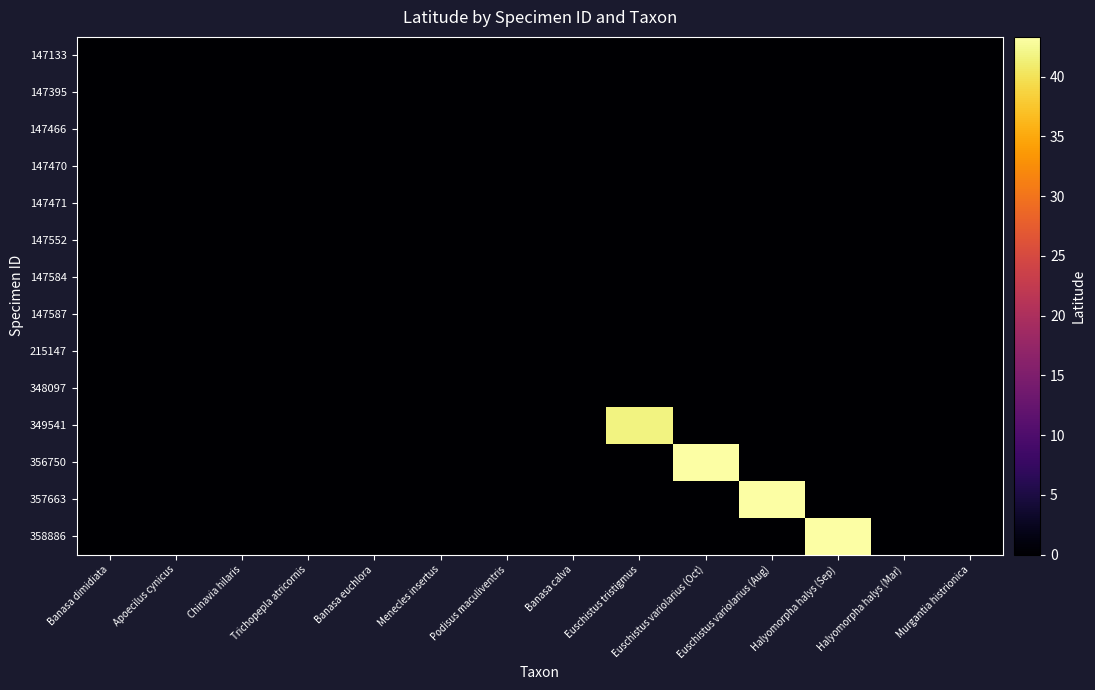

Reading right to left, extract all data points from this chart.

147133: Murgantia histrionica=0.0	Halyomorpha halys (Mar)=0.0	Halyomorpha halys (Sep)=0.0	Euschistus variolarius (Aug)=0.0	Euschistus variolarius (Oct)=0.0	Euschistus tristigmus=0.0	Banasa calva=0.0	Podisus maculiventris=0.0	Menecles insertus=0.0	Banasa euchlora=0.0	Trichopepla atricornis=0.0	Chinavia hilaris=0.0	Apoecilus cynicus=0.0	Banasa dimidiata=0.0
147395: Murgantia histrionica=0.0	Halyomorpha halys (Mar)=0.0	Halyomorpha halys (Sep)=0.0	Euschistus variolarius (Aug)=0.0	Euschistus variolarius (Oct)=0.0	Euschistus tristigmus=0.0	Banasa calva=0.0	Podisus maculiventris=0.0	Menecles insertus=0.0	Banasa euchlora=0.0	Trichopepla atricornis=0.0	Chinavia hilaris=0.0	Apoecilus cynicus=0.0	Banasa dimidiata=0.0
147466: Murgantia histrionica=0.0	Halyomorpha halys (Mar)=0.0	Halyomorpha halys (Sep)=0.0	Euschistus variolarius (Aug)=0.0	Euschistus variolarius (Oct)=0.0	Euschistus tristigmus=0.0	Banasa calva=0.0	Podisus maculiventris=0.0	Menecles insertus=0.0	Banasa euchlora=0.0	Trichopepla atricornis=0.0	Chinavia hilaris=0.0	Apoecilus cynicus=0.0	Banasa dimidiata=0.0
147470: Murgantia histrionica=0.0	Halyomorpha halys (Mar)=0.0	Halyomorpha halys (Sep)=0.0	Euschistus variolarius (Aug)=0.0	Euschistus variolarius (Oct)=0.0	Euschistus tristigmus=0.0	Banasa calva=0.0	Podisus maculiventris=0.0	Menecles insertus=0.0	Banasa euchlora=0.0	Trichopepla atricornis=0.0	Chinavia hilaris=0.0	Apoecilus cynicus=0.0	Banasa dimidiata=0.0
147471: Murgantia histrionica=0.0	Halyomorpha halys (Mar)=0.0	Halyomorpha halys (Sep)=0.0	Euschistus variolarius (Aug)=0.0	Euschistus variolarius (Oct)=0.0	Euschistus tristigmus=0.0	Banasa calva=0.0	Podisus maculiventris=0.0	Menecles insertus=0.0	Banasa euchlora=0.0	Trichopepla atricornis=0.0	Chinavia hilaris=0.0	Apoecilus cynicus=0.0	Banasa dimidiata=0.0
147552: Murgantia histrionica=0.0	Halyomorpha halys (Mar)=0.0	Halyomorpha halys (Sep)=0.0	Euschistus variolarius (Aug)=0.0	Euschistus variolarius (Oct)=0.0	Euschistus tristigmus=0.0	Banasa calva=0.0	Podisus maculiventris=0.0	Menecles insertus=0.0	Banasa euchlora=0.0	Trichopepla atricornis=0.0	Chinavia hilaris=0.0	Apoecilus cynicus=0.0	Banasa dimidiata=0.0
147584: Murgantia histrionica=0.0	Halyomorpha halys (Mar)=0.0	Halyomorpha halys (Sep)=0.0	Euschistus variolarius (Aug)=0.0	Euschistus variolarius (Oct)=0.0	Euschistus tristigmus=0.0	Banasa calva=0.0	Podisus maculiventris=0.0	Menecles insertus=0.0	Banasa euchlora=0.0	Trichopepla atricornis=0.0	Chinavia hilaris=0.0	Apoecilus cynicus=0.0	Banasa dimidiata=0.0
147587: Murgantia histrionica=0.0	Halyomorpha halys (Mar)=0.0	Halyomorpha halys (Sep)=0.0	Euschistus variolarius (Aug)=0.0	Euschistus variolarius (Oct)=0.0	Euschistus tristigmus=0.0	Banasa calva=0.0	Podisus maculiventris=0.0	Menecles insertus=0.0	Banasa euchlora=0.0	Trichopepla atricornis=0.0	Chinavia hilaris=0.0	Apoecilus cynicus=0.0	Banasa dimidiata=0.0
215147: Murgantia histrionica=0.0	Halyomorpha halys (Mar)=0.0	Halyomorpha halys (Sep)=0.0	Euschistus variolarius (Aug)=0.0	Euschistus variolarius (Oct)=0.0	Euschistus tristigmus=0.0	Banasa calva=0.0	Podisus maculiventris=0.0	Menecles insertus=0.0	Banasa euchlora=0.0	Trichopepla atricornis=0.0	Chinavia hilaris=0.0	Apoecilus cynicus=0.0	Banasa dimidiata=0.0
348097: Murgantia histrionica=0.0	Halyomorpha halys (Mar)=0.0	Halyomorpha halys (Sep)=0.0	Euschistus variolarius (Aug)=0.0	Euschistus variolarius (Oct)=0.0	Euschistus tristigmus=0.0	Banasa calva=0.0	Podisus maculiventris=0.0	Menecles insertus=0.0	Banasa euchlora=0.0	Trichopepla atricornis=0.0	Chinavia hilaris=0.0	Apoecilus cynicus=0.0	Banasa dimidiata=0.0
349541: Murgantia histrionica=0.0	Halyomorpha halys (Mar)=0.0	Halyomorpha halys (Sep)=0.0	Euschistus variolarius (Aug)=0.0	Euschistus variolarius (Oct)=0.0	Euschistus tristigmus=41.7	Banasa calva=0.0	Podisus maculiventris=0.0	Menecles insertus=0.0	Banasa euchlora=0.0	Trichopepla atricornis=0.0	Chinavia hilaris=0.0	Apoecilus cynicus=0.0	Banasa dimidiata=0.0
356750: Murgantia histrionica=0.0	Halyomorpha halys (Mar)=0.0	Halyomorpha halys (Sep)=0.0	Euschistus variolarius (Aug)=0.0	Euschistus variolarius (Oct)=43.3	Euschistus tristigmus=0.0	Banasa calva=0.0	Podisus maculiventris=0.0	Menecles insertus=0.0	Banasa euchlora=0.0	Trichopepla atricornis=0.0	Chinavia hilaris=0.0	Apoecilus cynicus=0.0	Banasa dimidiata=0.0
357663: Murgantia histrionica=0.0	Halyomorpha halys (Mar)=0.0	Halyomorpha halys (Sep)=0.0	Euschistus variolarius (Aug)=43.3	Euschistus variolarius (Oct)=0.0	Euschistus tristigmus=0.0	Banasa calva=0.0	Podisus maculiventris=0.0	Menecles insertus=0.0	Banasa euchlora=0.0	Trichopepla atricornis=0.0	Chinavia hilaris=0.0	Apoecilus cynicus=0.0	Banasa dimidiata=0.0
358886: Murgantia histrionica=0.0	Halyomorpha halys (Mar)=0.0	Halyomorpha halys (Sep)=43.3	Euschistus variolarius (Aug)=0.0	Euschistus variolarius (Oct)=0.0	Euschistus tristigmus=0.0	Banasa calva=0.0	Podisus maculiventris=0.0	Menecles insertus=0.0	Banasa euchlora=0.0	Trichopepla atricornis=0.0	Chinavia hilaris=0.0	Apoecilus cynicus=0.0	Banasa dimidiata=0.0